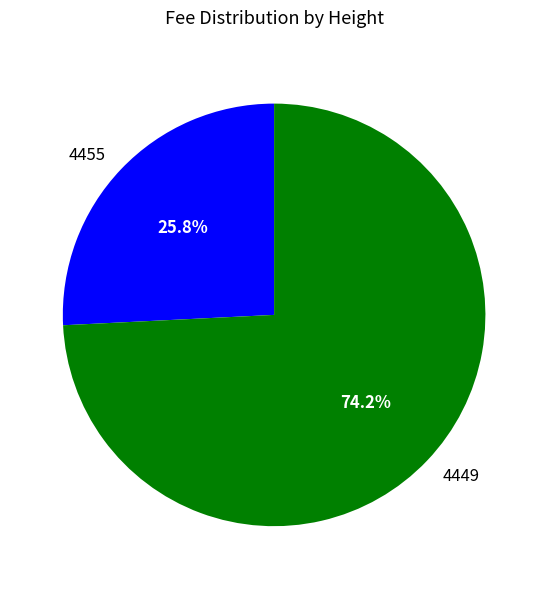

Which has a higher value, 4455 or 4449?

4449